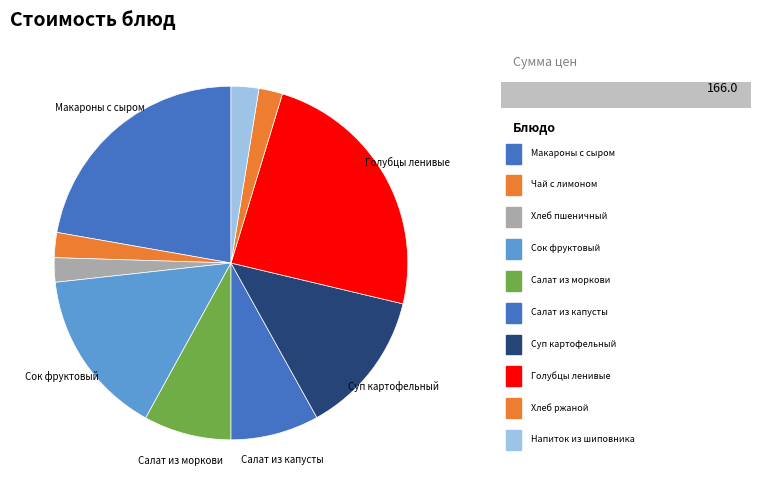

To the nearest percent, what is the combined percentage of Чай с сахаром и лимоном and Салат из моркови?

10%